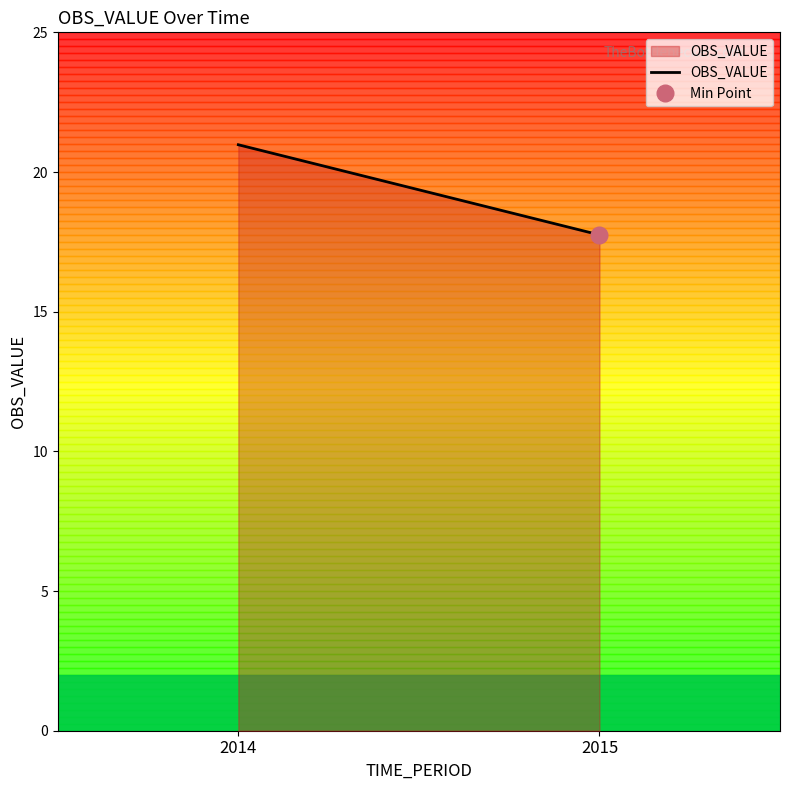

Approximately how many times larger is the value at 2015 compared to 2014?

0.8